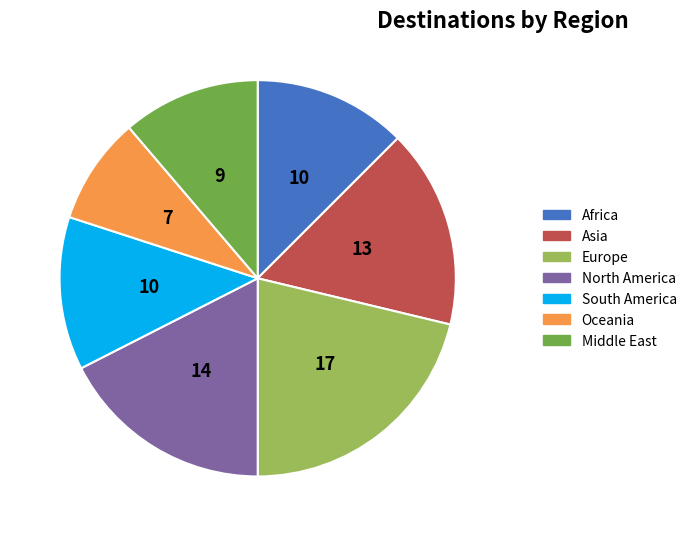

Is Europe the majority of the pie?

No